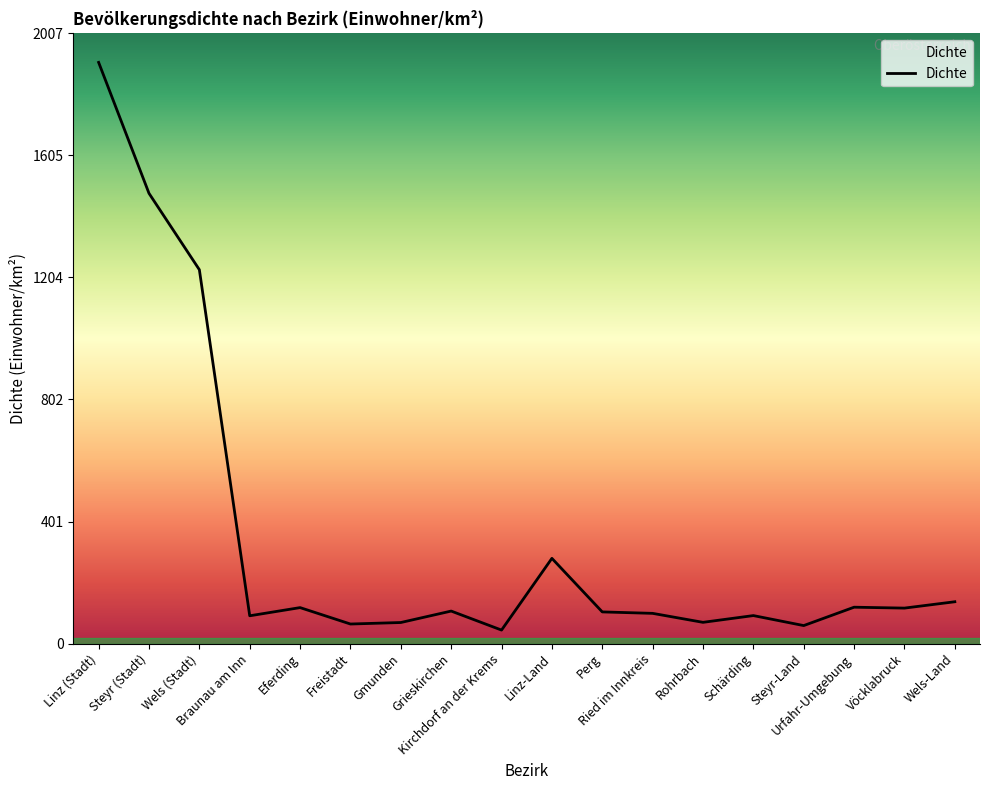

Where is the data nearest to the value 978?

Wels (Stadt)